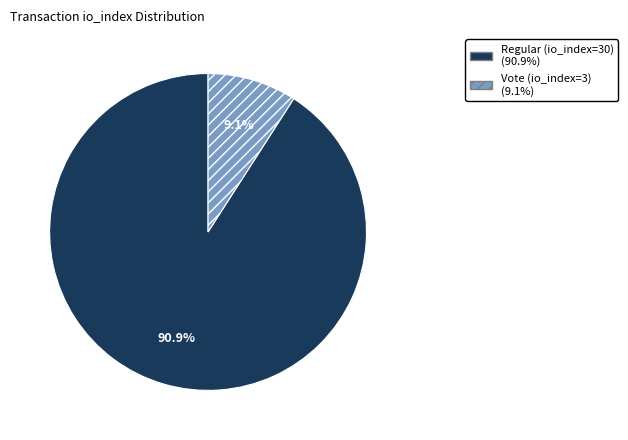

True or false: Regular (io_index=30) accounts for 91% of the total.

True